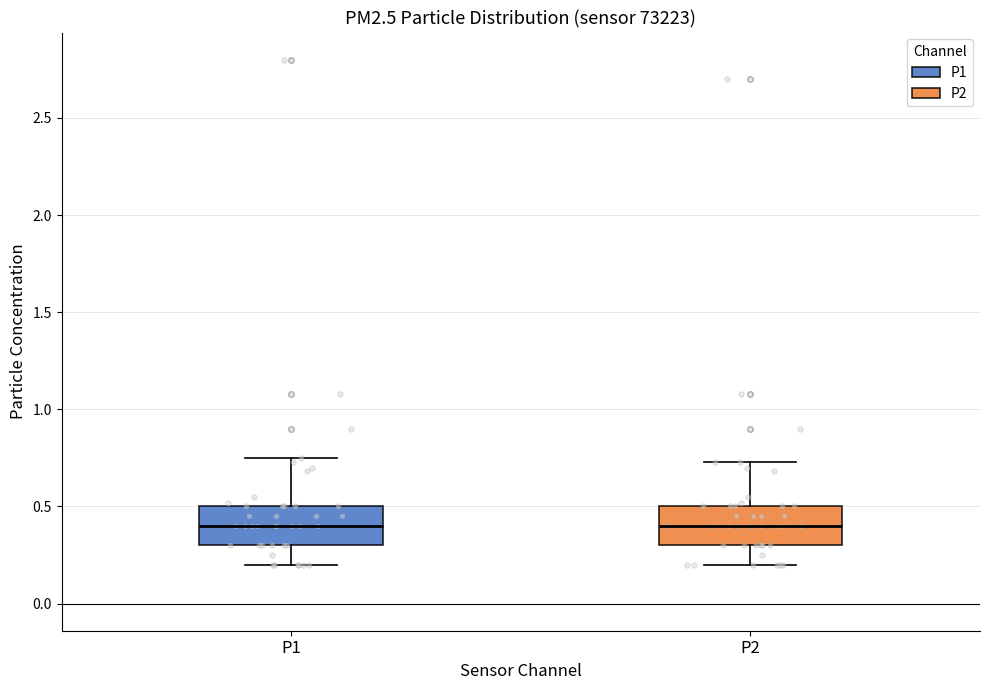

Reading left to right, read every box against the y-axis: the position of its median line, the range the box covers, and the ends of its whiskers. The values are not printed on the chart, so give them approximately, as read against the axis.

P1: median 0.40, box 0.30 to 0.50, whiskers 0.20 to 0.75
P2: median 0.40, box 0.30 to 0.50, whiskers 0.20 to 0.75